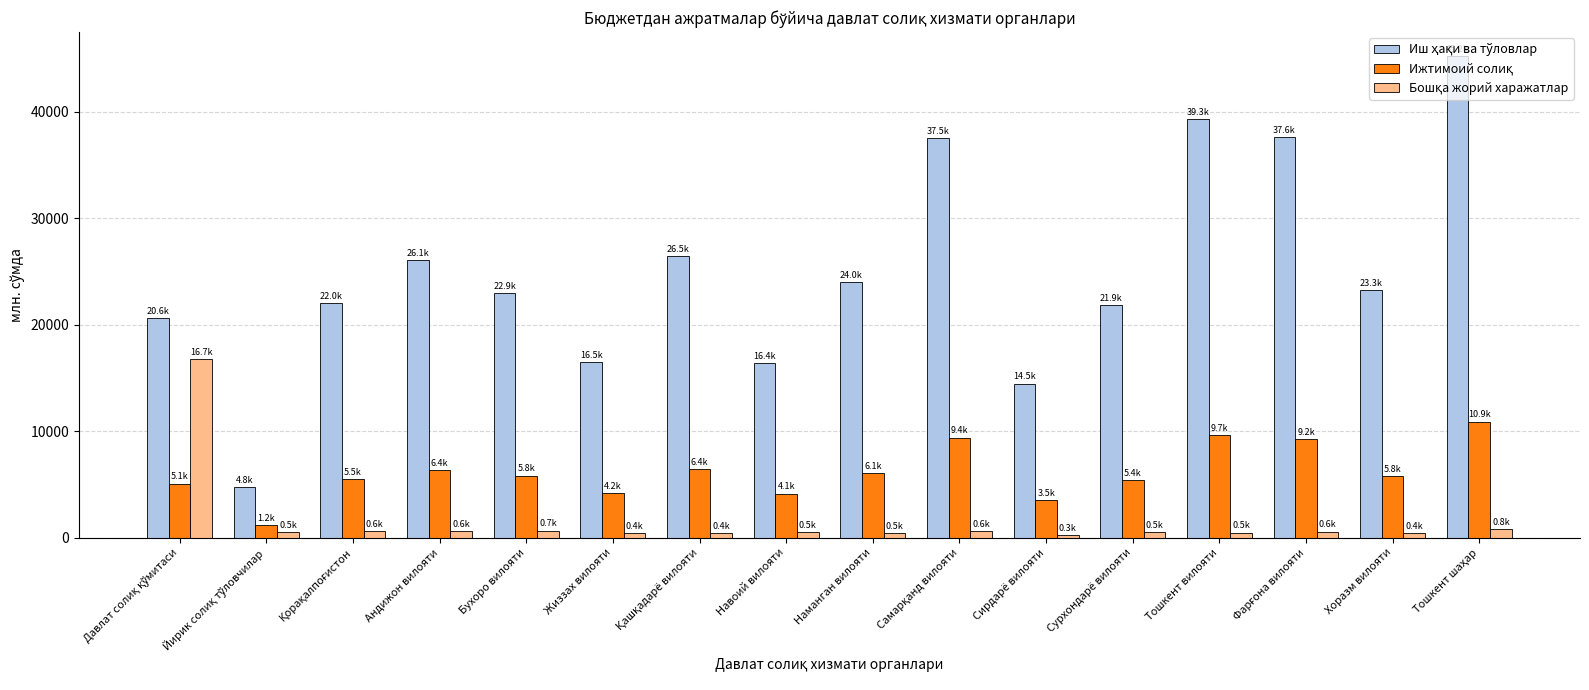

What position from the left is Жиззах вилояти?

6